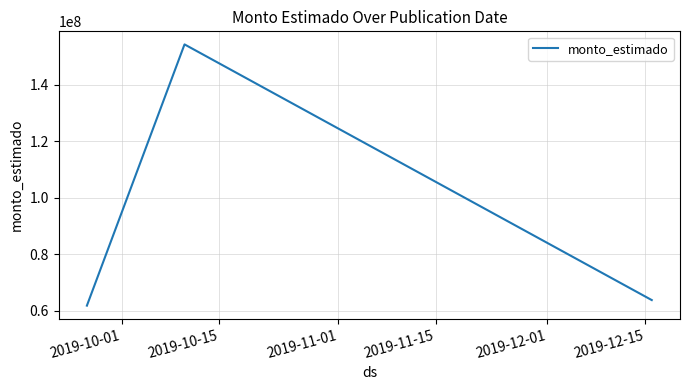

Does the chart display data point markers on the line(s)?

No